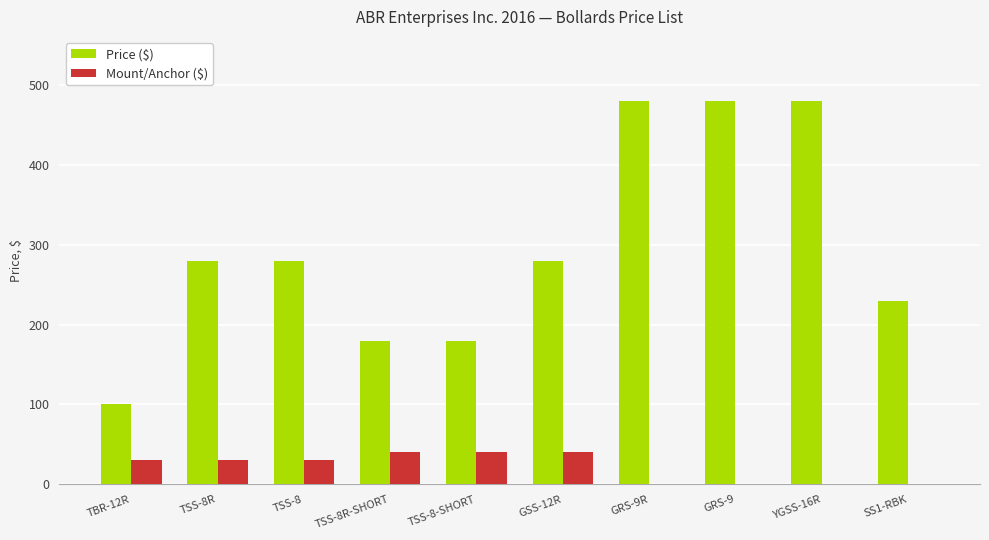

What is the sum of all Mount/Anchor ($) values?

210